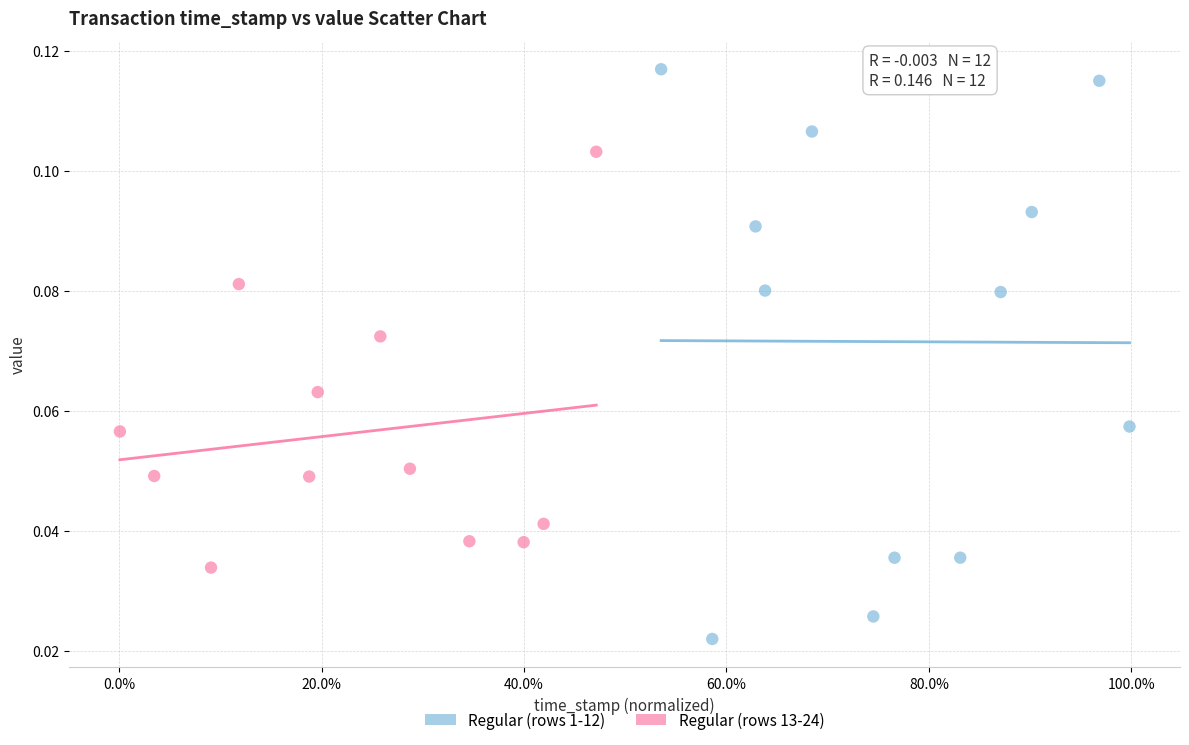

Which series reaches the maximum Y coordinate?

Regular (rows 1-12)